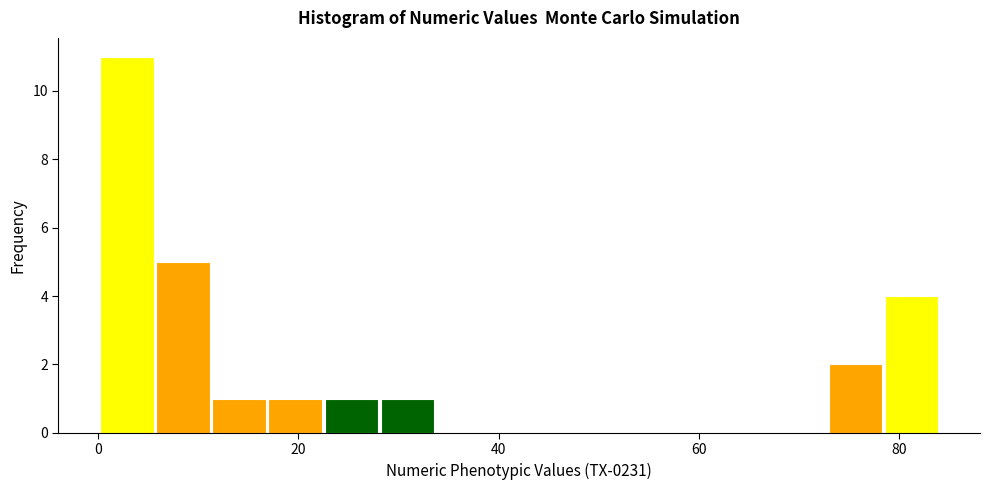

Read against the x-axis, roughly where is the centre of the tallest bar?

2